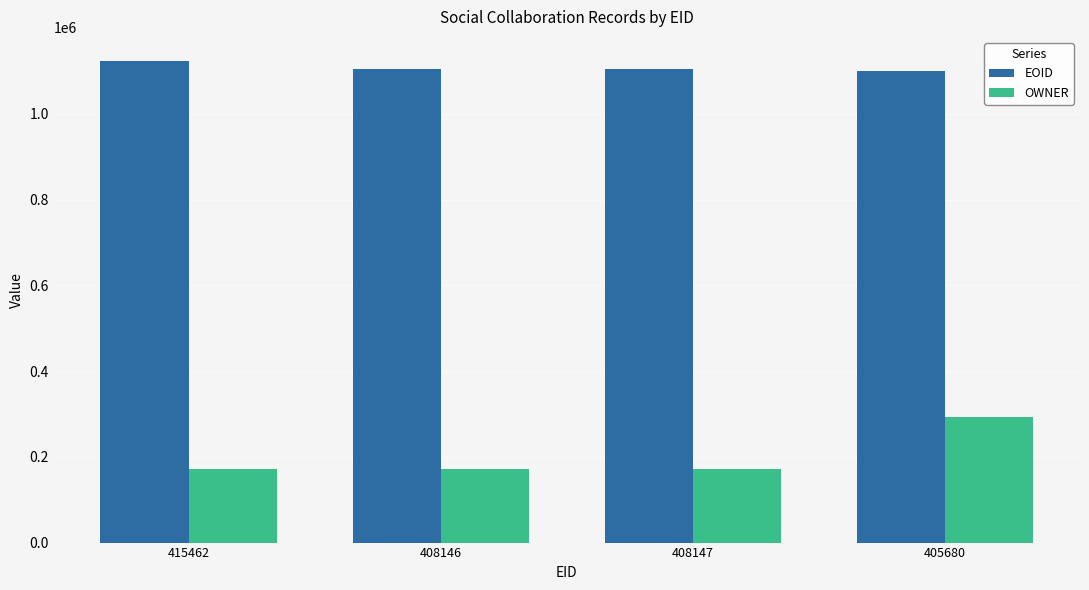

Is the value of EOID at 408146 greater than the value of OWNER at 408146?

Yes